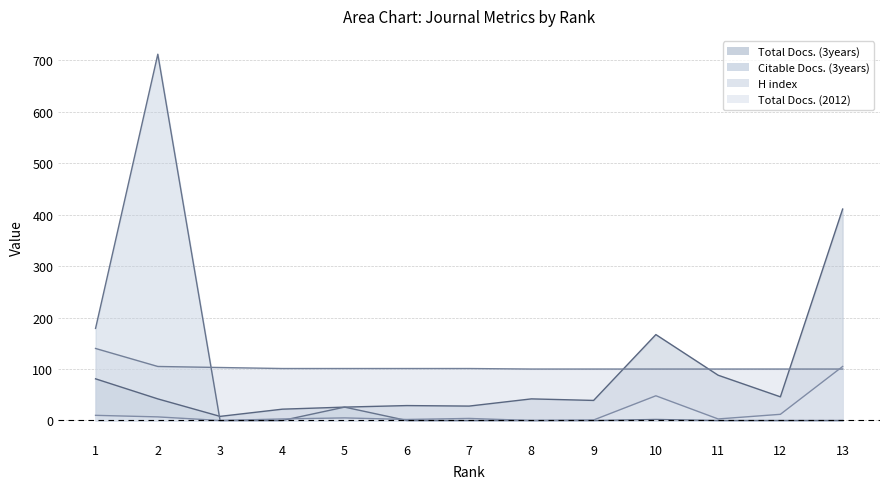

What is the total value across all series at 12?

158